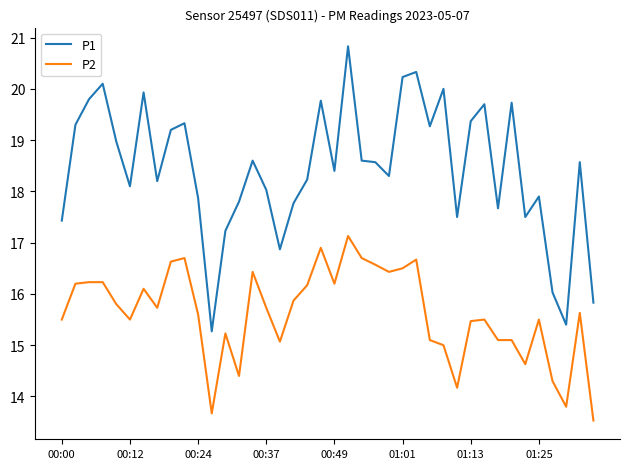

Which series has the largest range (max minus min)?

P1